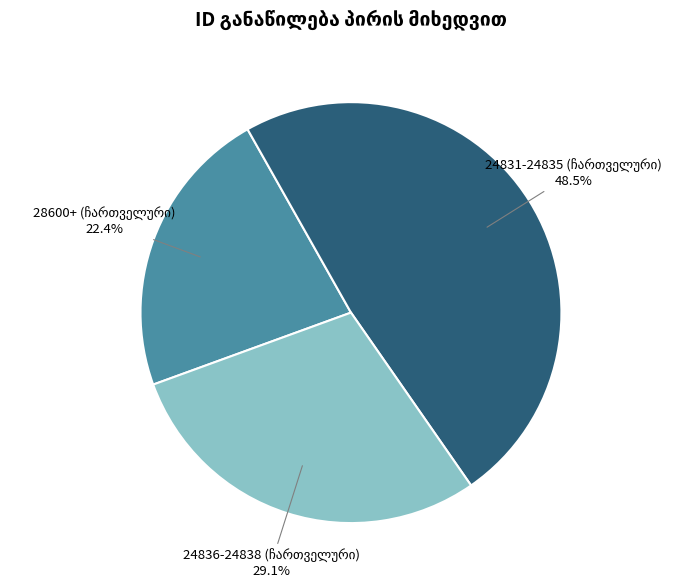

Is there a majority slice in this chart?

No